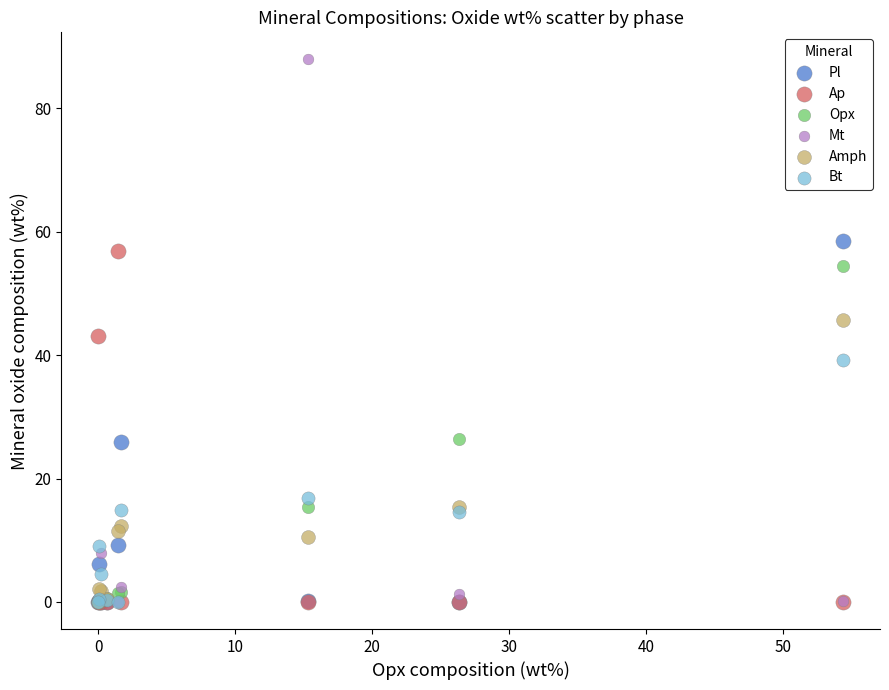

Which series reaches the maximum Y coordinate?

Mt